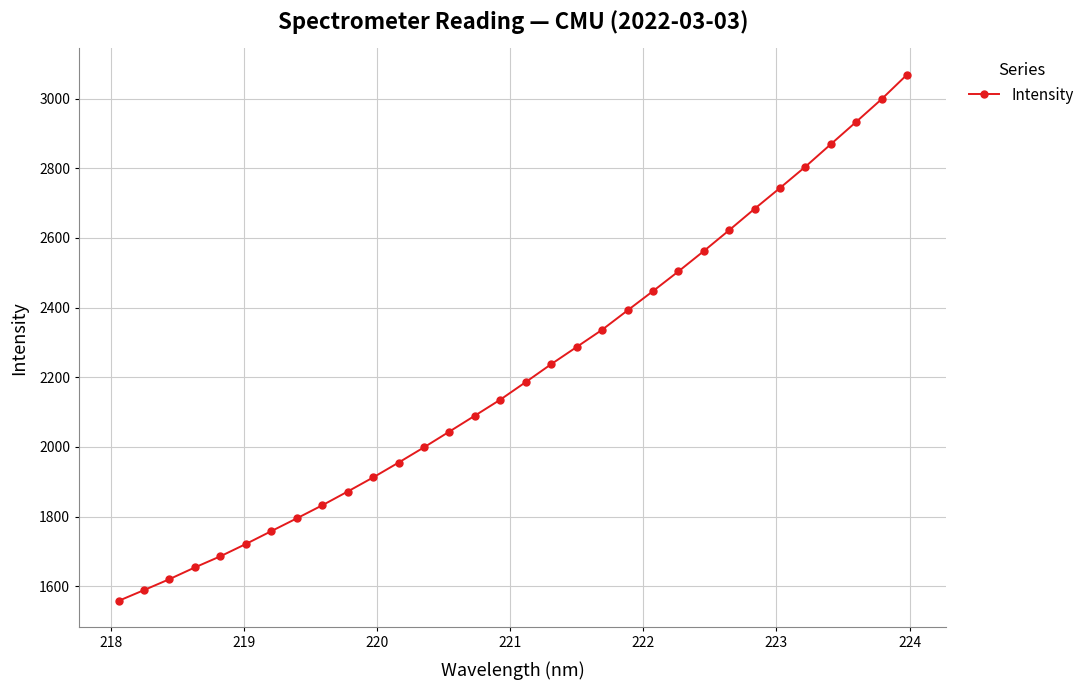

What is the value of the 1st point from the left?

1558.1